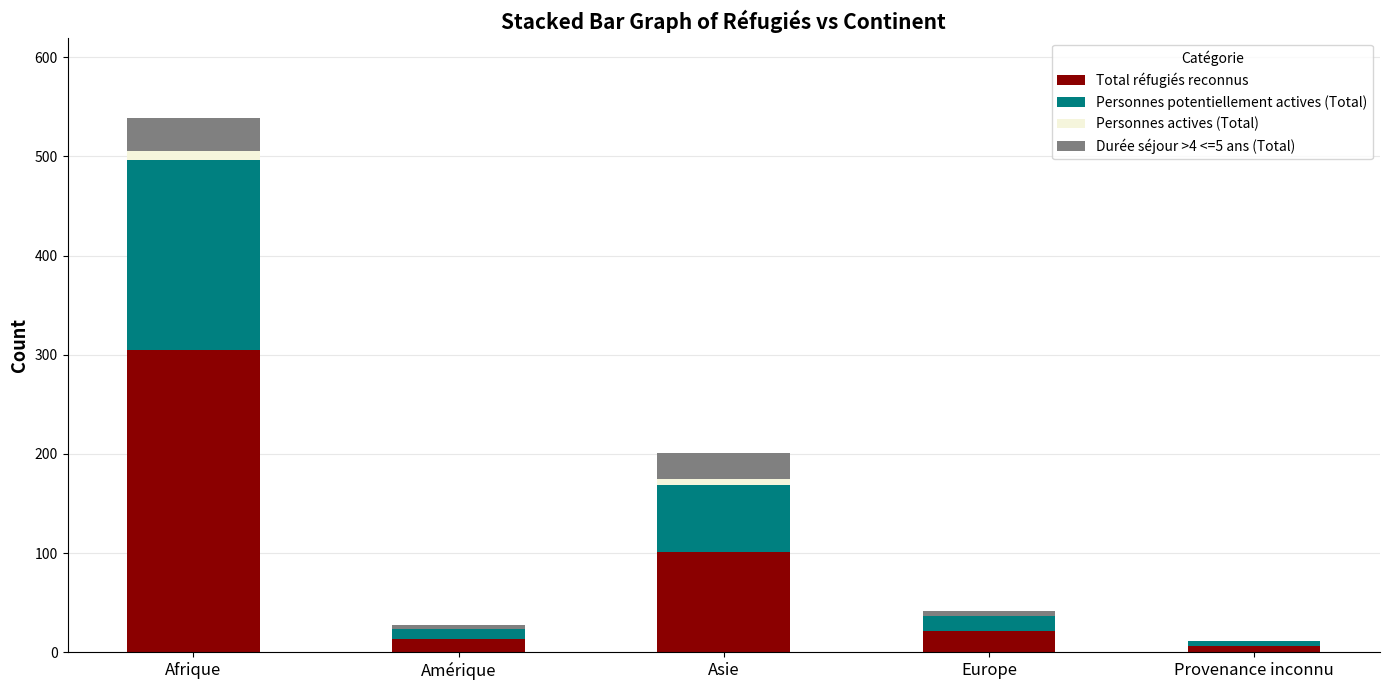

What is the sum of all Total réfugiés reconnus values?

446